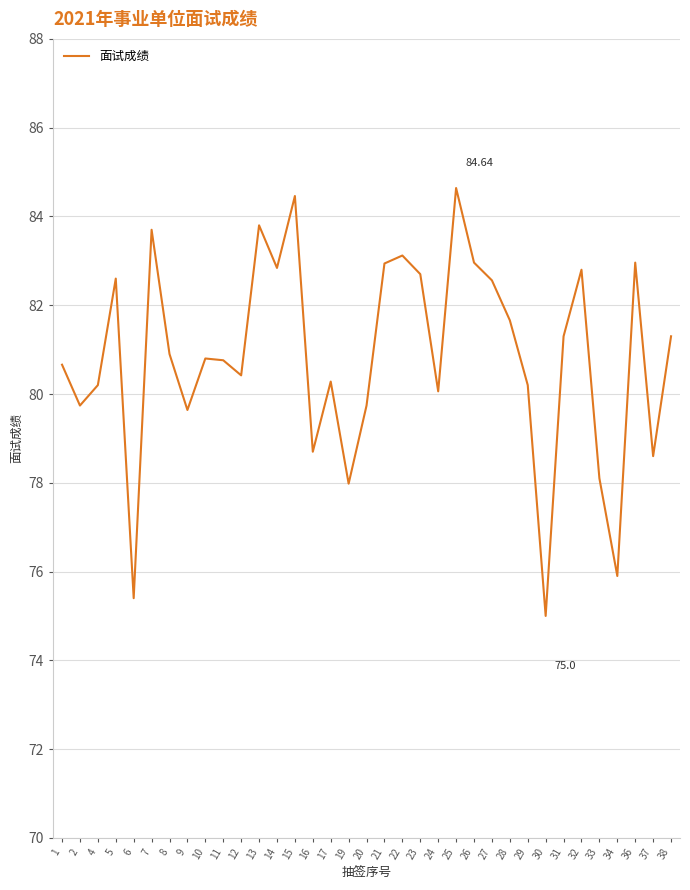

What is the greatest value displayed?

84.6